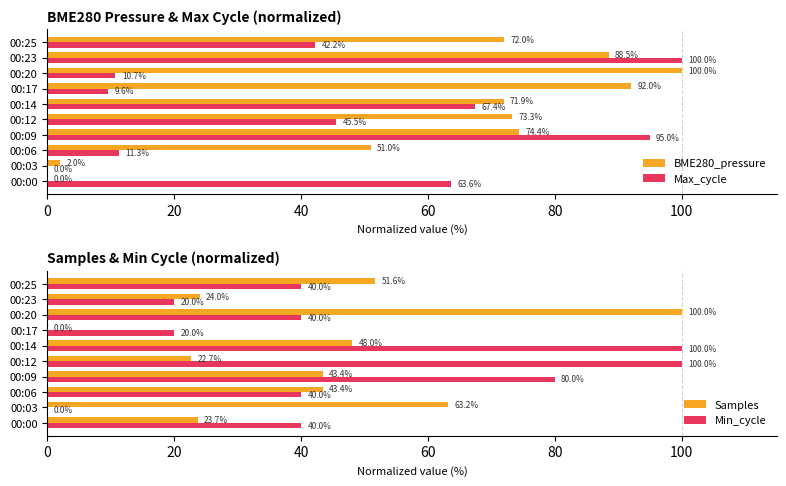

Reading right to left, list all the values displayed in this chart.

BME280_pressure: 72.0	88.5	100.0	92.0	71.9	73.3	74.4	51.0	2.0	0.0
Max_cycle: 42.2	100.0	10.7	9.6	67.4	45.5	95.0	11.3	0.0	63.6
Samples: 51.6	24.0	100.0	0.0	48.0	22.7	43.4	43.4	63.2	23.7
Min_cycle: 40.0	20.0	40.0	20.0	100.0	100.0	80.0	40.0	0.0	40.0